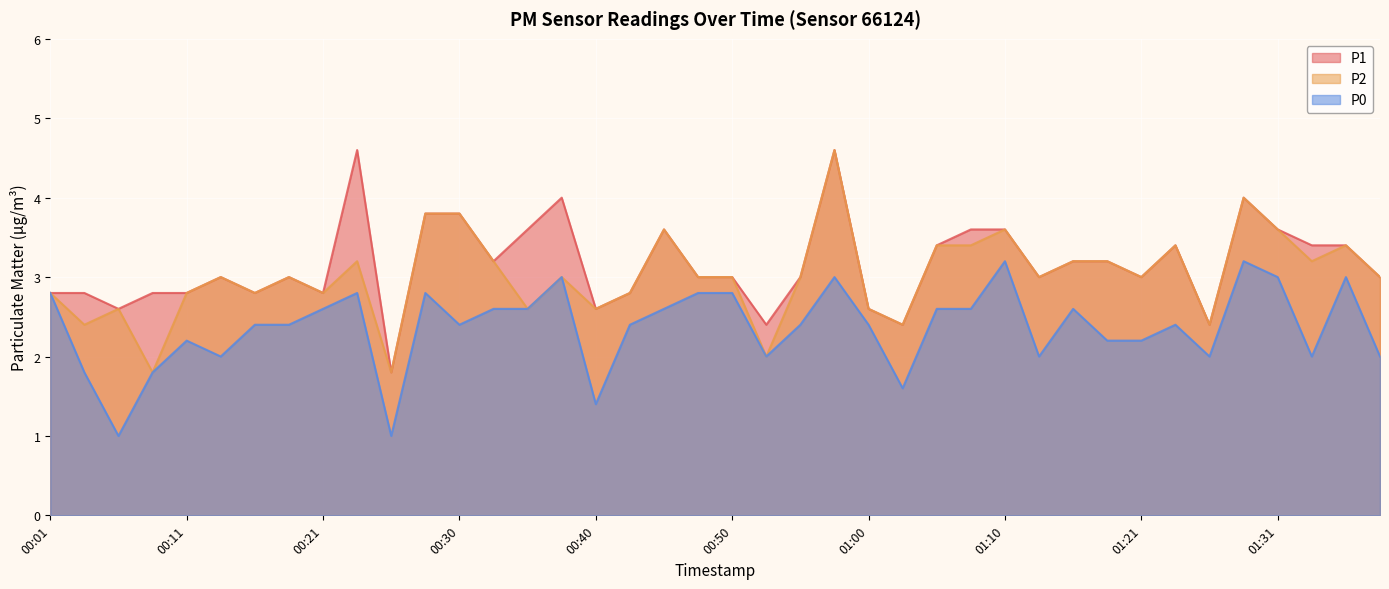

True or false: P1 and P2 intersect in this chart.

False